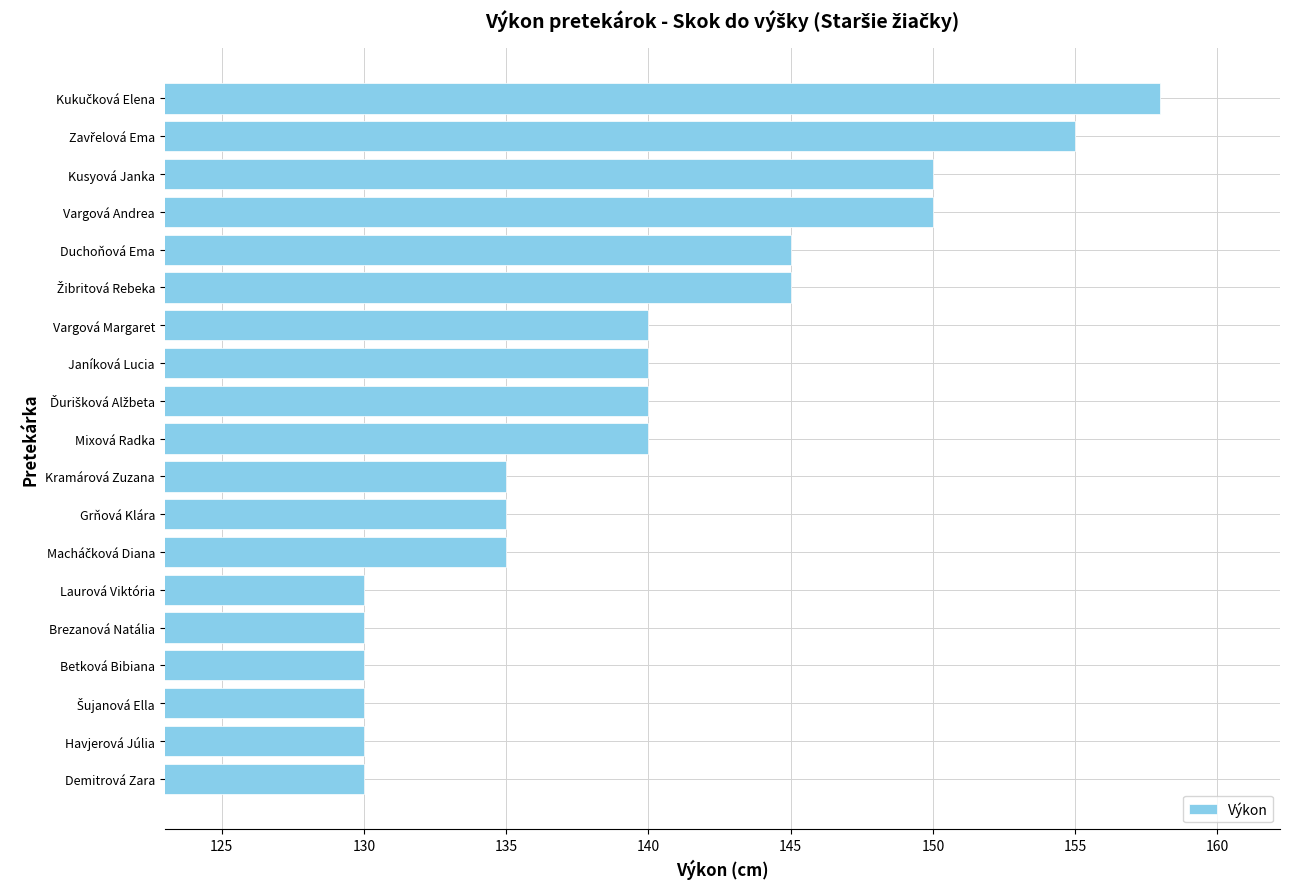

What is the label of the 4th bar from the bottom?

Betková Bibiana